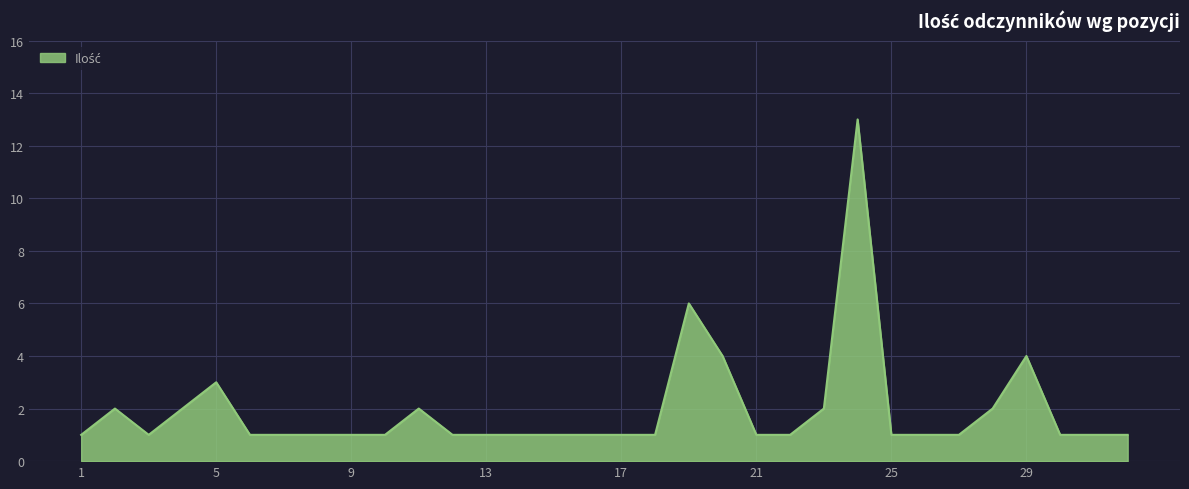

What is the greatest value displayed?

13